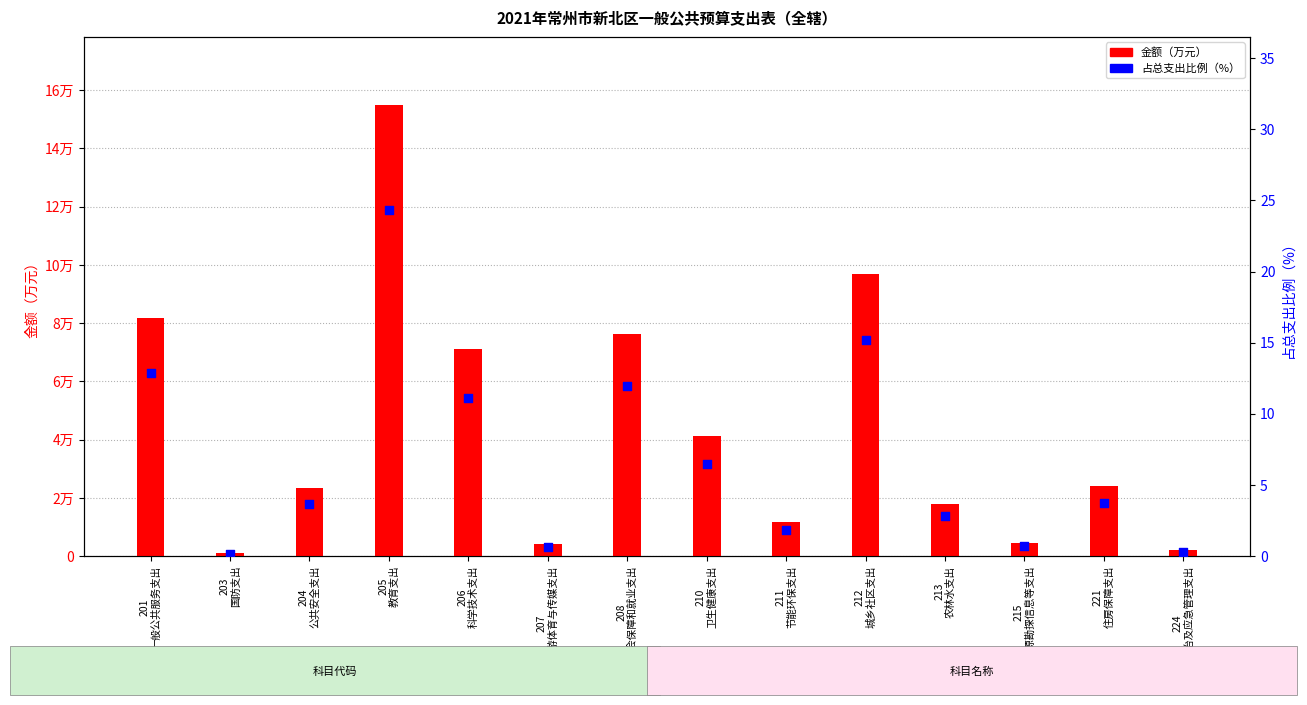

Which series reaches the minimum Y coordinate?

占总支出比例（%）